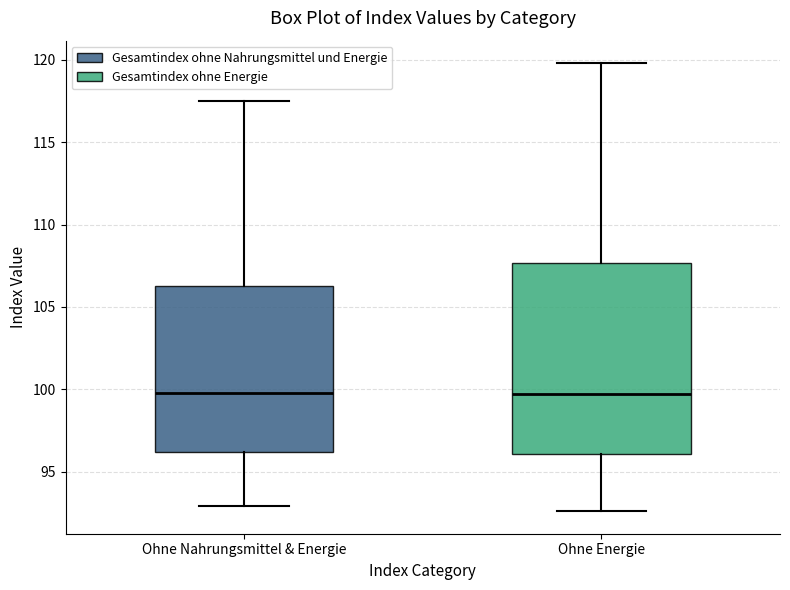

Which box is the tallest, from its lower edge to its upper edge?

Ohne Energie